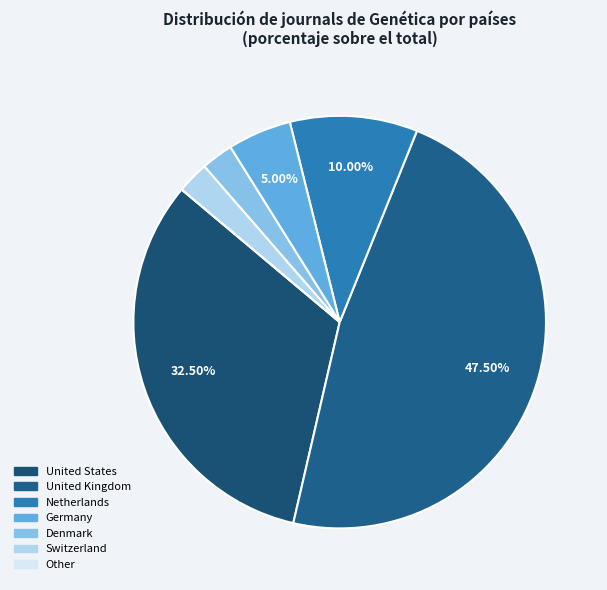

What is the smallest slice in the pie chart?

Denmark